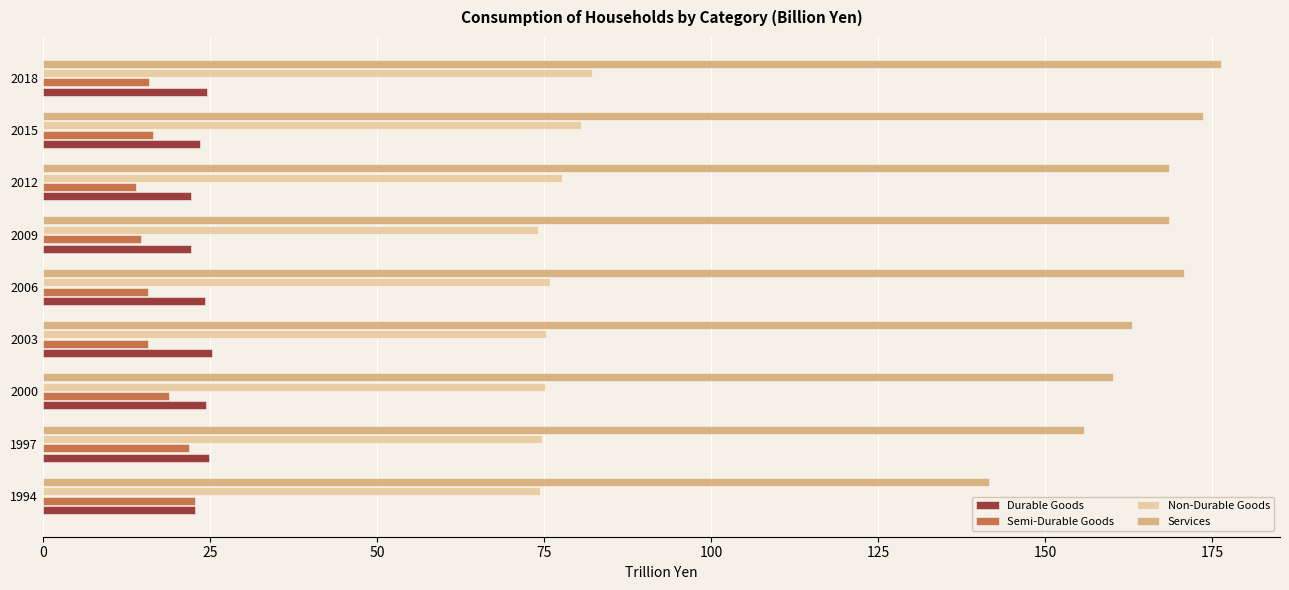

What is the greatest value displayed?

176.3